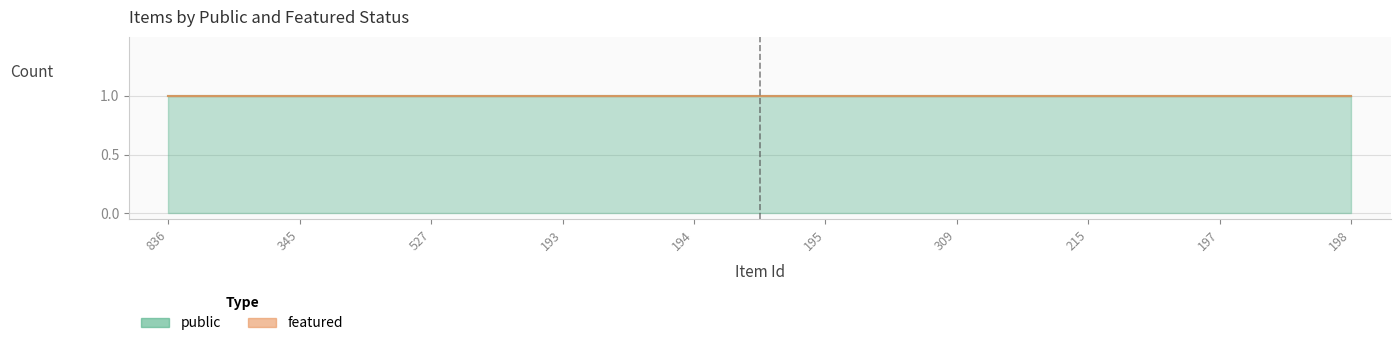

True or false: featured and public cross at least once.

False